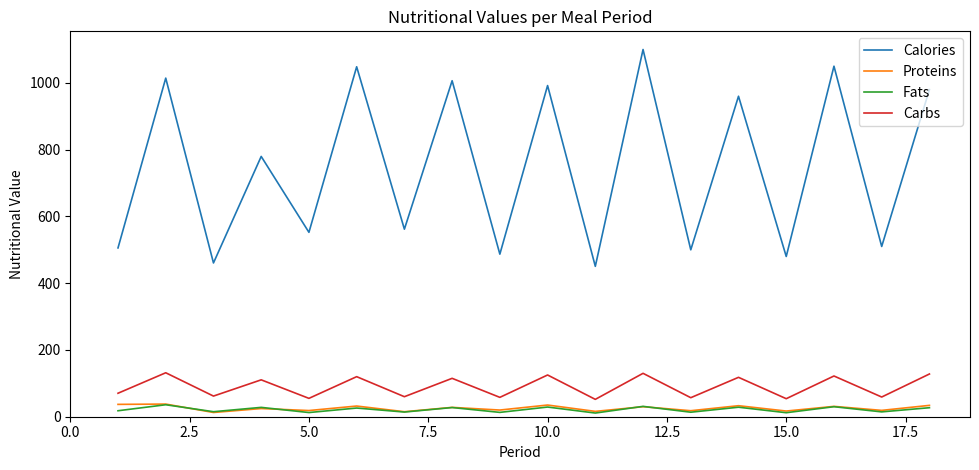

True or false: Carbs and Fats intersect in this chart.

False